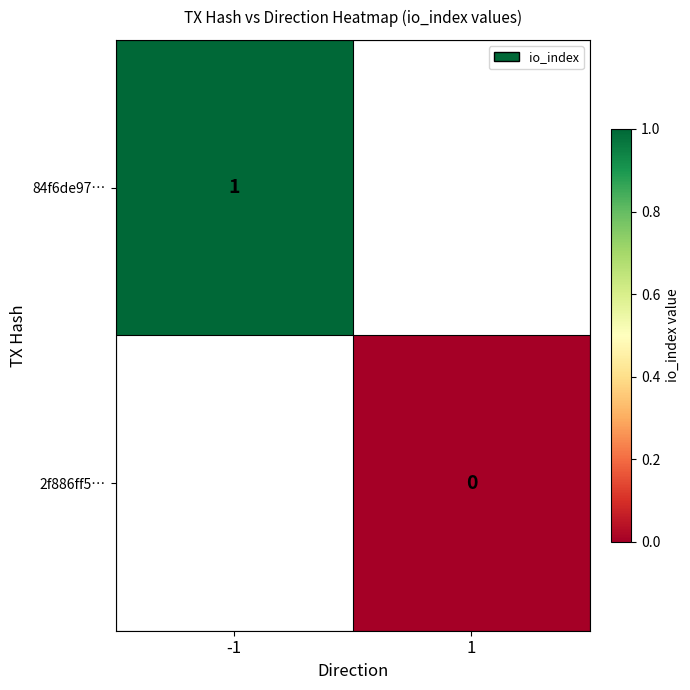

Between 1 and -1, which is larger?

-1